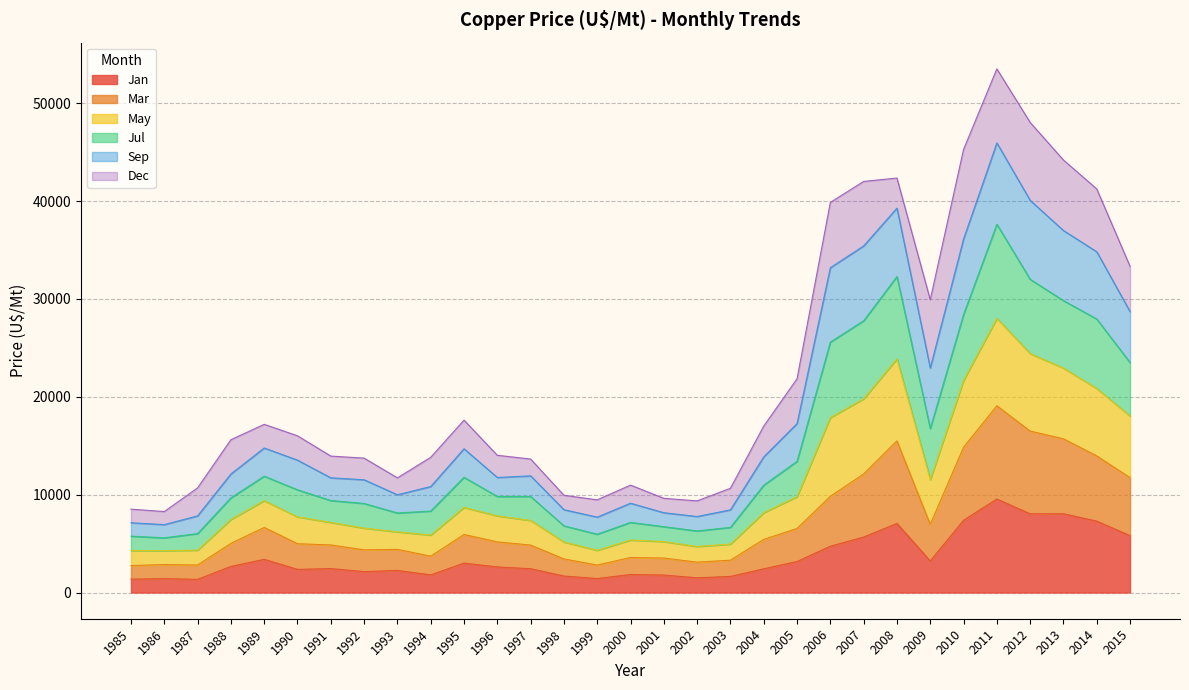

What is the maximum value shown in the chart?

53511.8